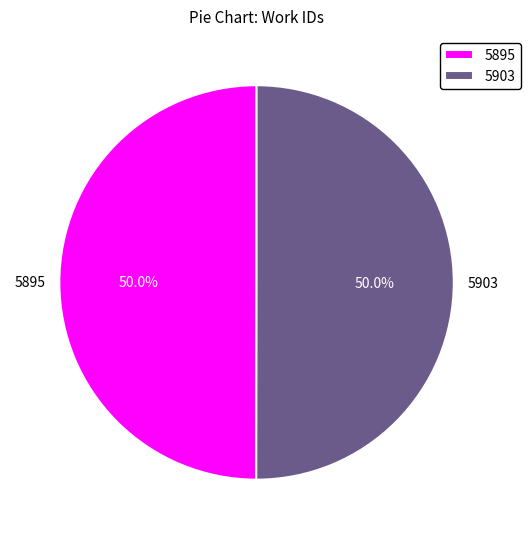

True or false: 5903 accounts for 50% of the total.

True